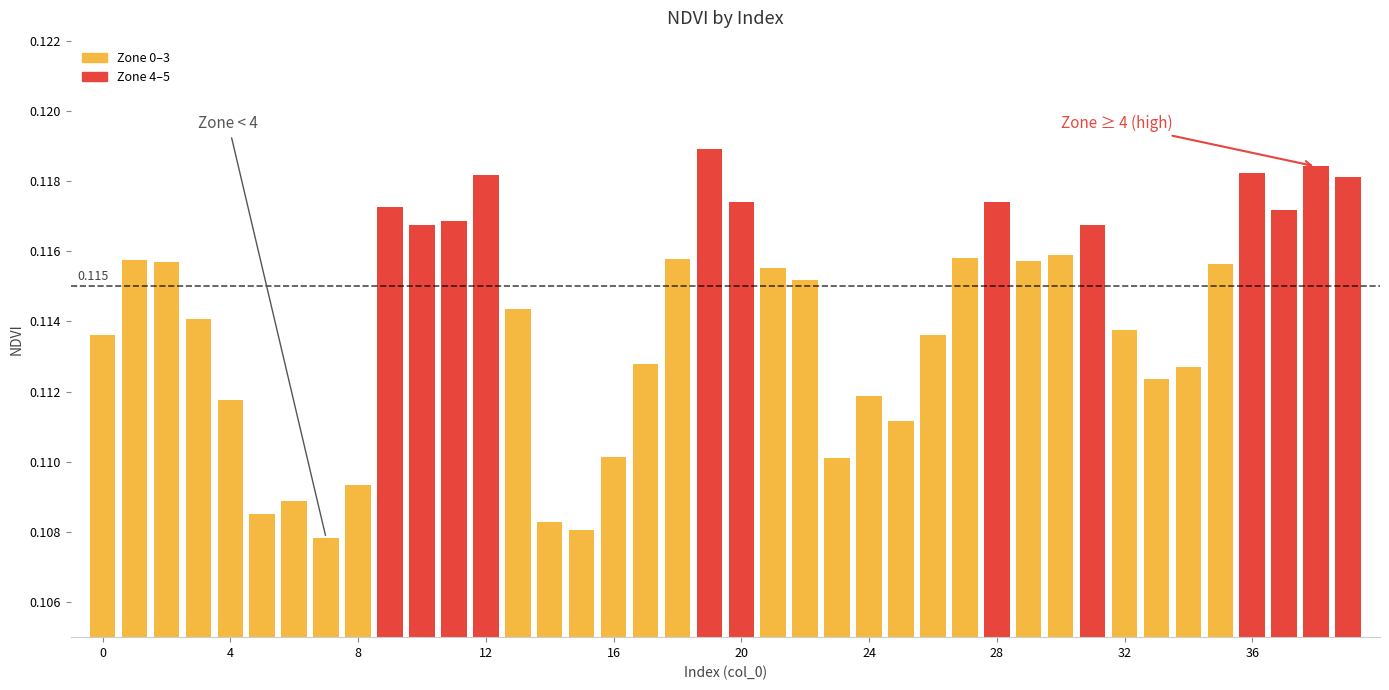

What is the value of the 27th bar from the left?

0.1